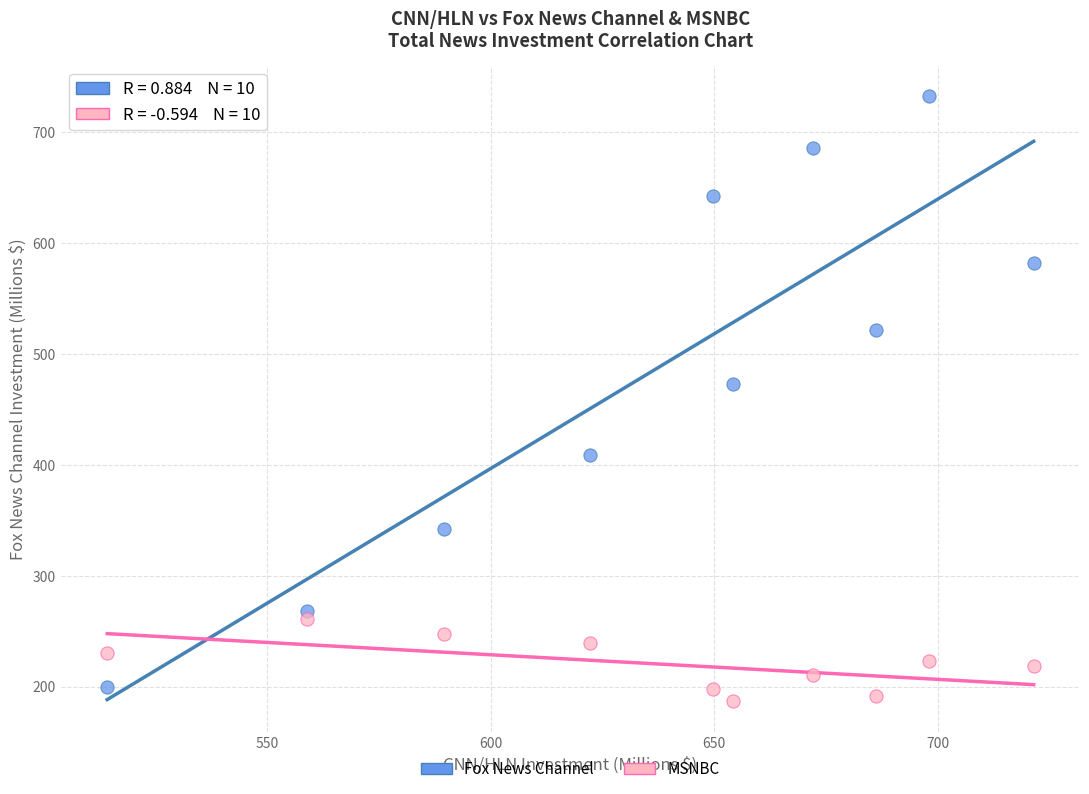

In the Fox News Channel series, what Y value is closest to 465?

472.5